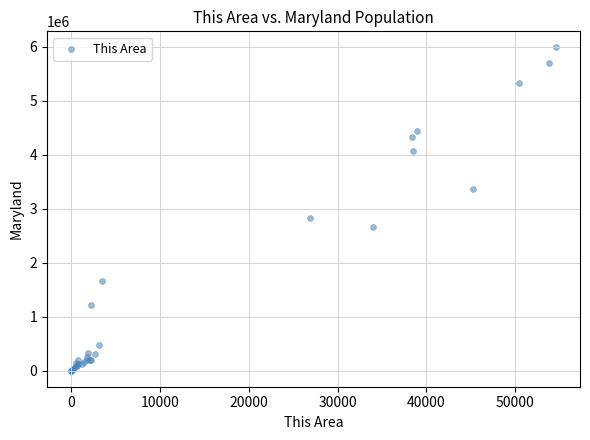

What Y value in the scatter plot is closest to 2994990?

2825915.1